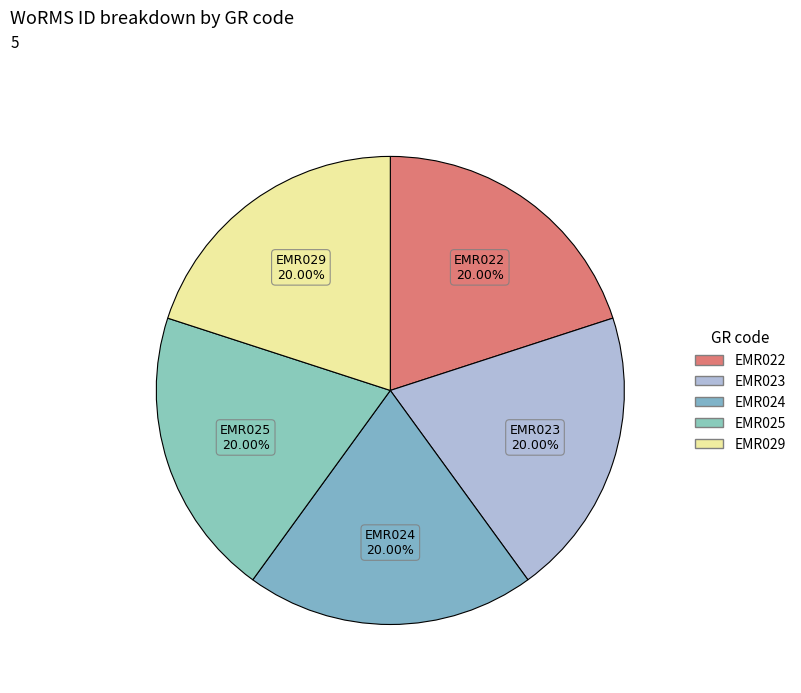

Do EMR024 and EMR023 together represent more than half of the pie?

No